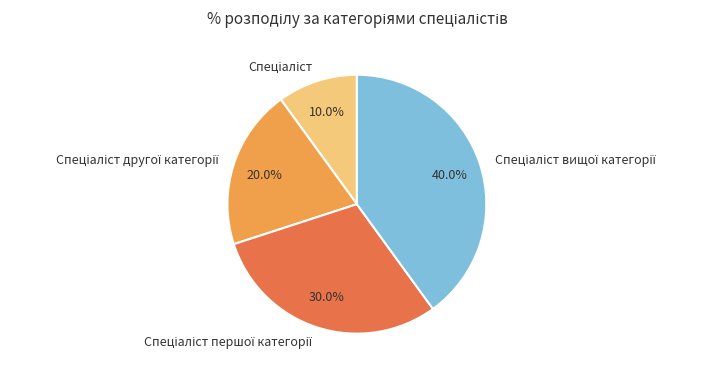

To the nearest percent, what is the average slice percentage?

25%